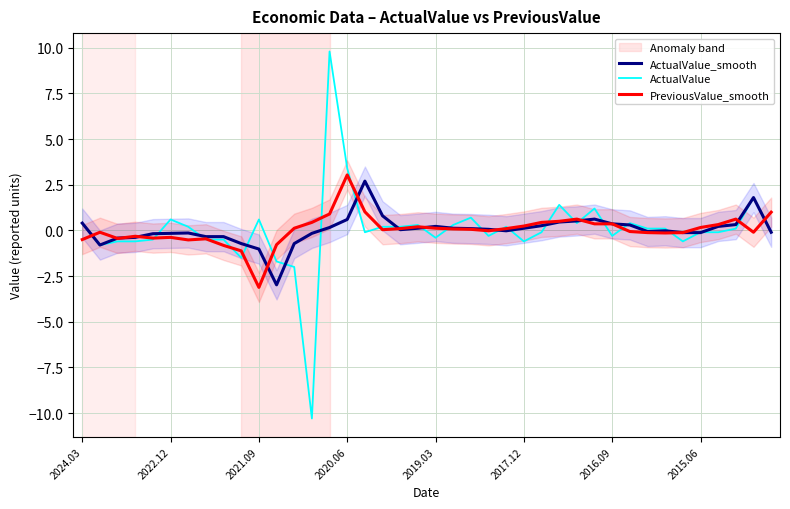

What position from the right is 36?

4